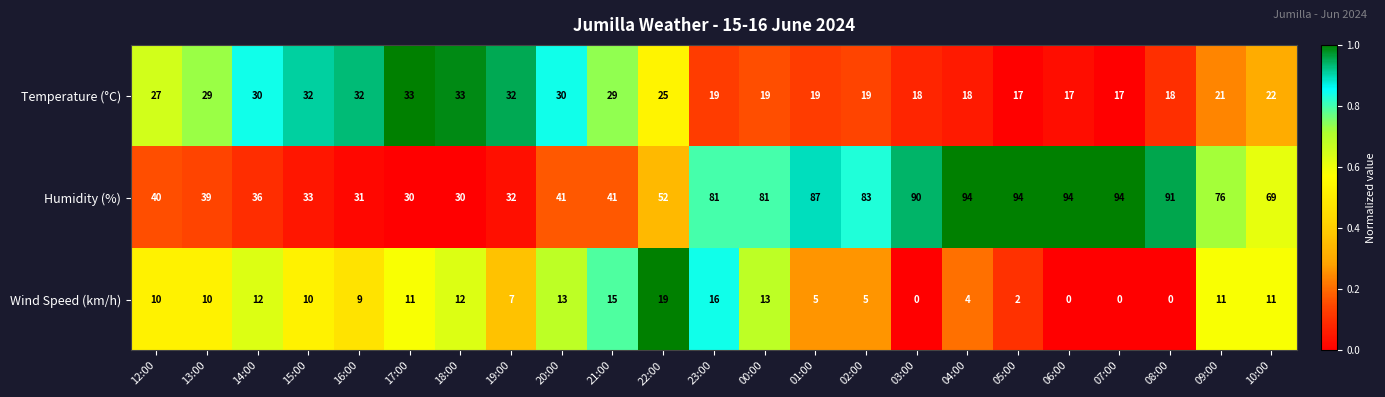

Rank the series by their average value, from lowest to highest.

Wind Speed (km/h), Temperature (°C), Humidity (%)